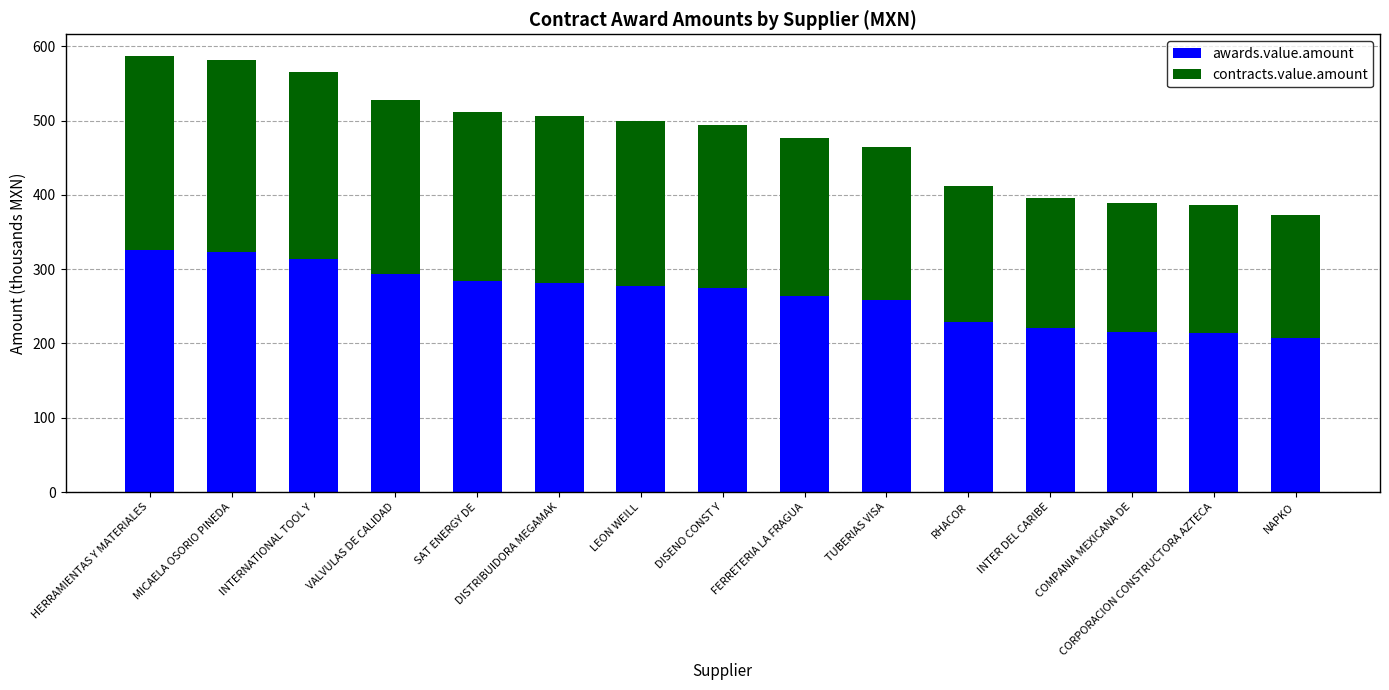

What is the lowest value of the awards.value.amount series?

207.4